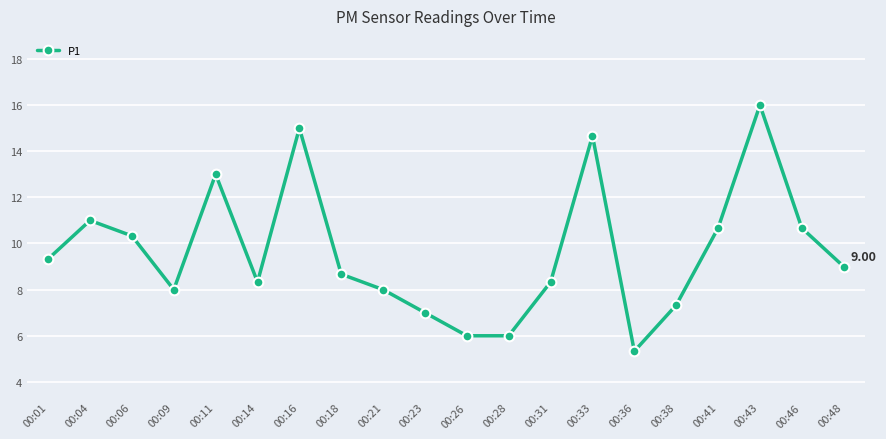

What is the value of the 19th point from the left?

10.7